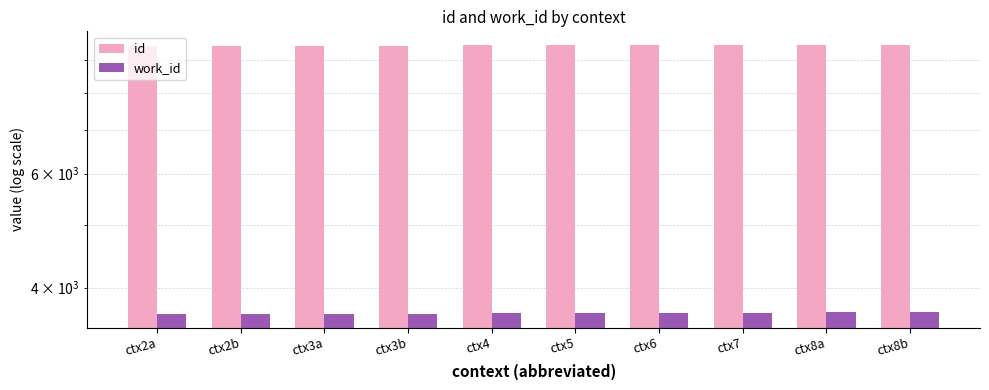

Which series changed the most between ctx2a and ctx6?

id